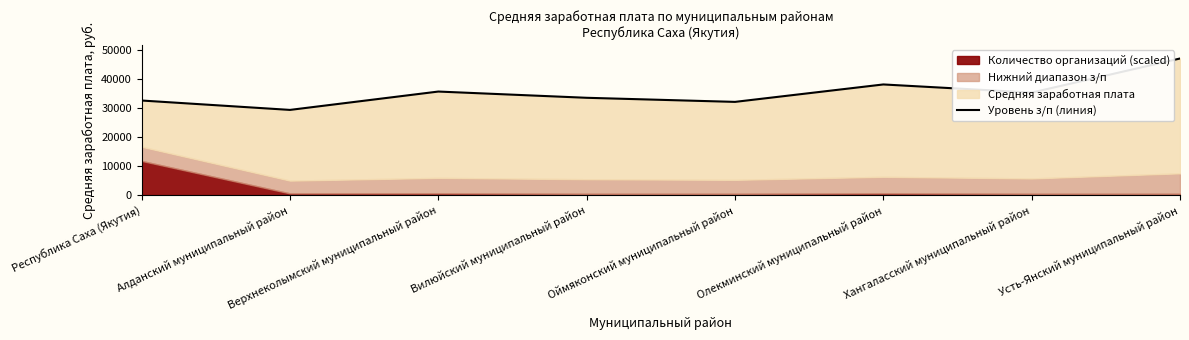

At which category does the data reach its first local peak?

Верхнеколымский муниципальный район